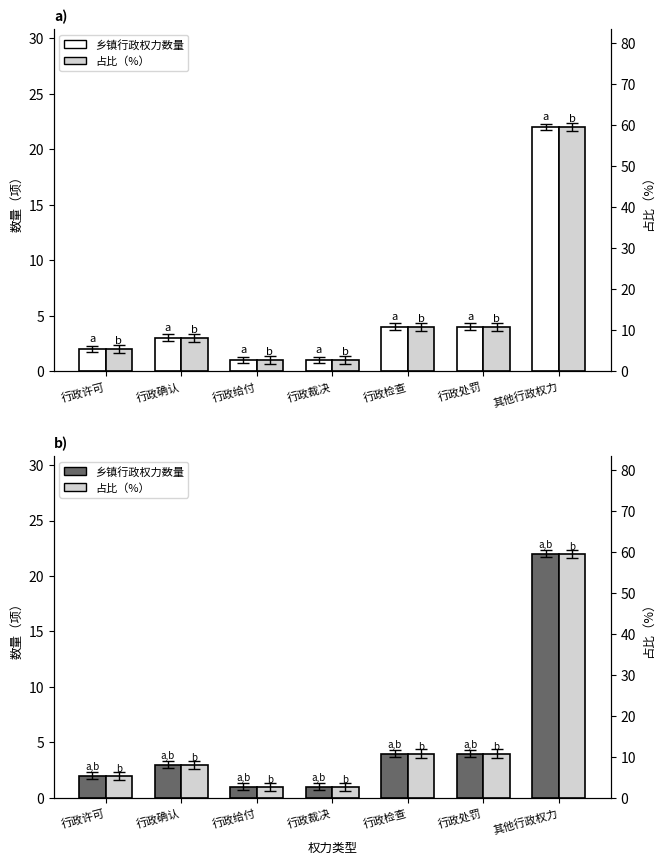

Reading left to right, what are all the values shown in this chart?

乡镇行政权力数量: 2.0	3.0	1.0	1.0	4.0	4.0	22.0
占比（%）: 5.4	8.1	2.7	2.7	10.8	10.8	59.5